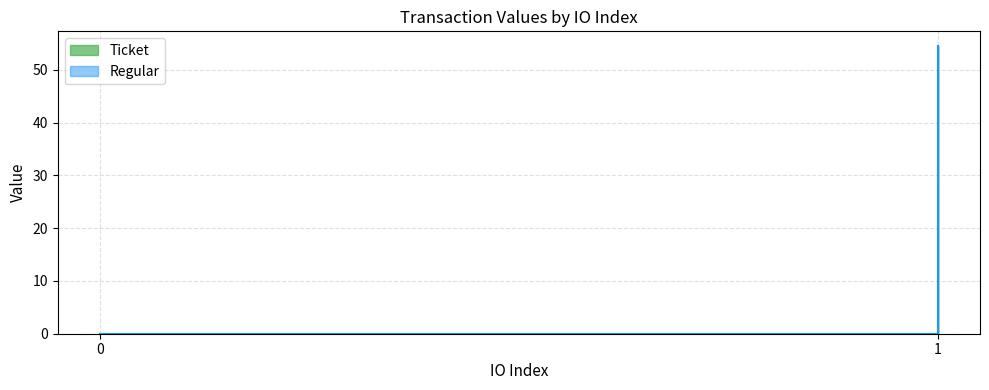

Rank the series by their maximum value, from lowest to highest.

Ticket, Regular